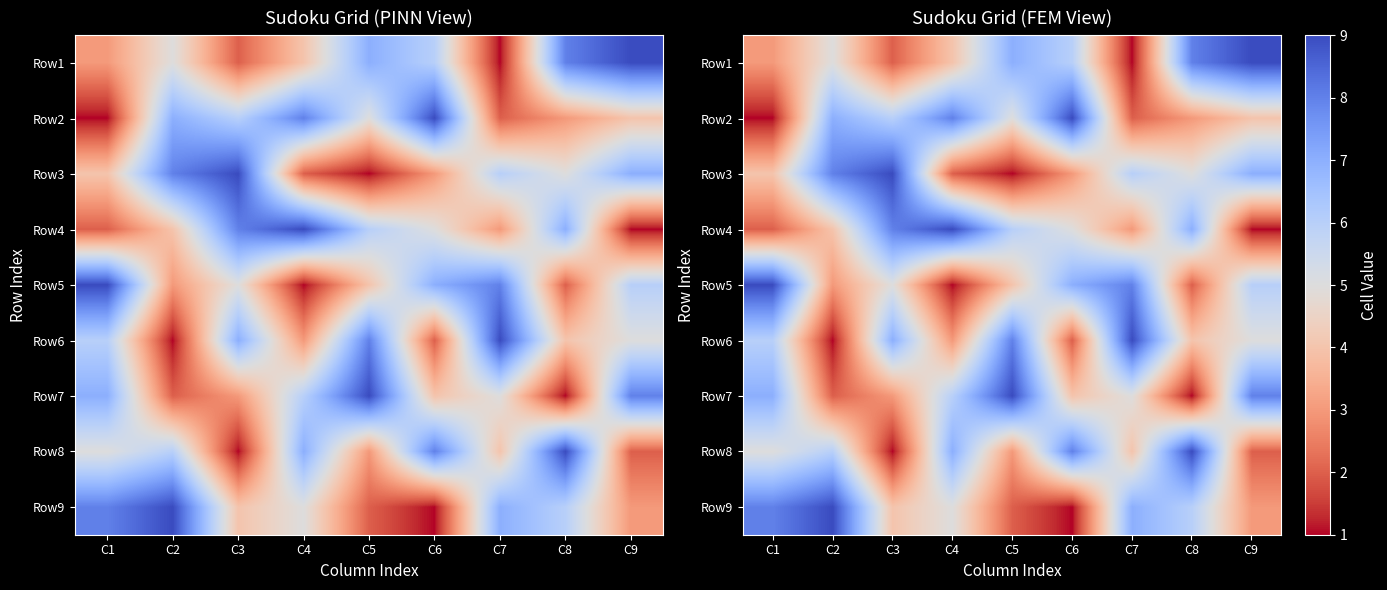

How many data points in Row9 are above 5?

4